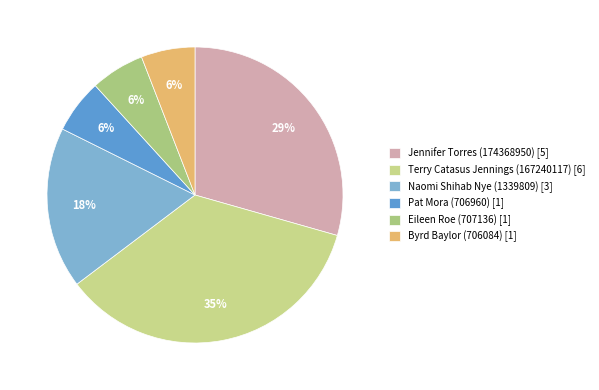

Count the number of slices in the pie.

6